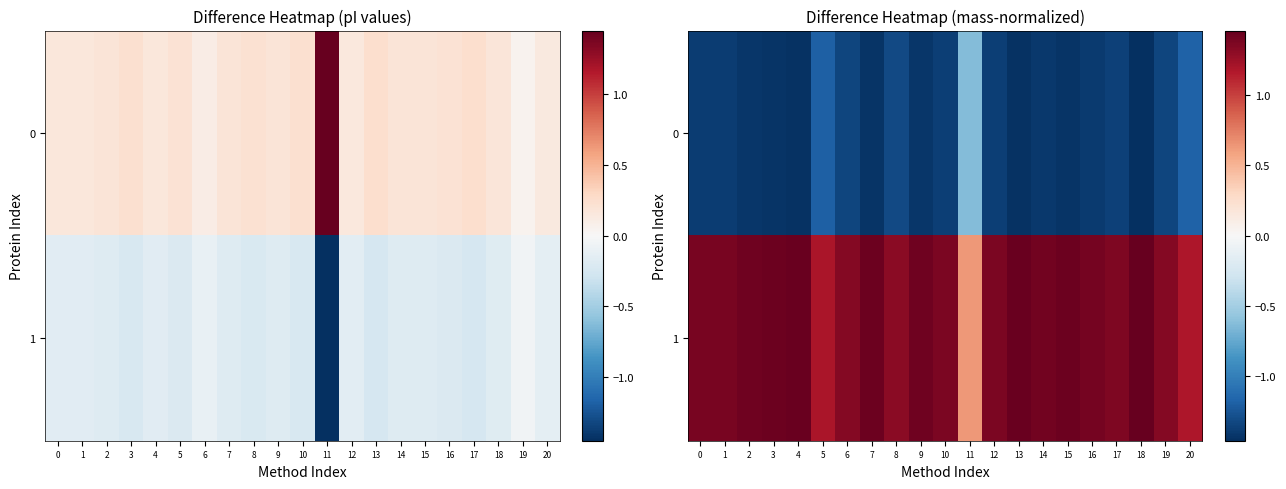

List the labels in order of 0 value, largest first.

11, 20, 5, 8, 19, 6, 17, 10, 12, 1, 0, 16, 14, 2, 9, 7, 15, 3, 13, 4, 18